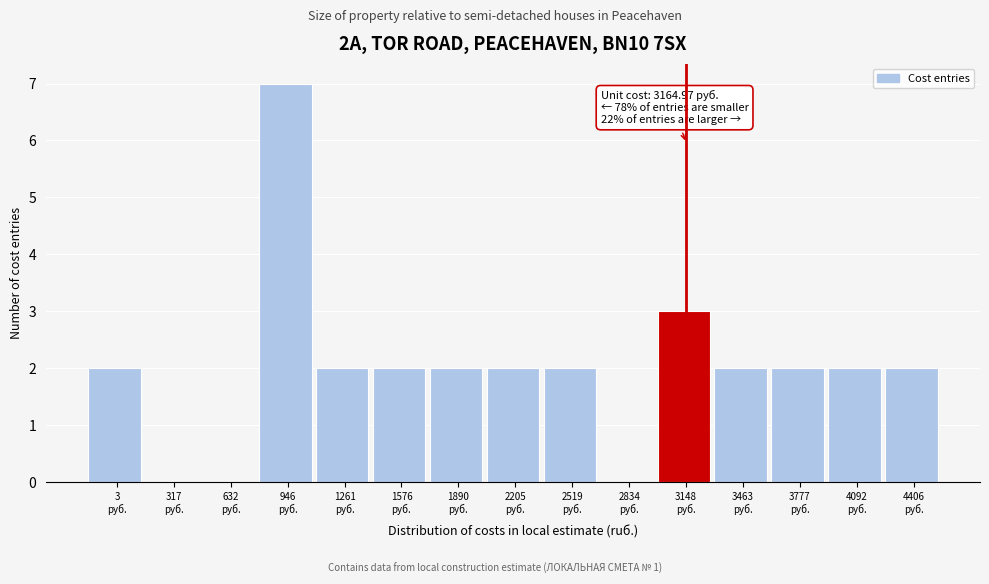

What is the maximum value shown in the chart?

7